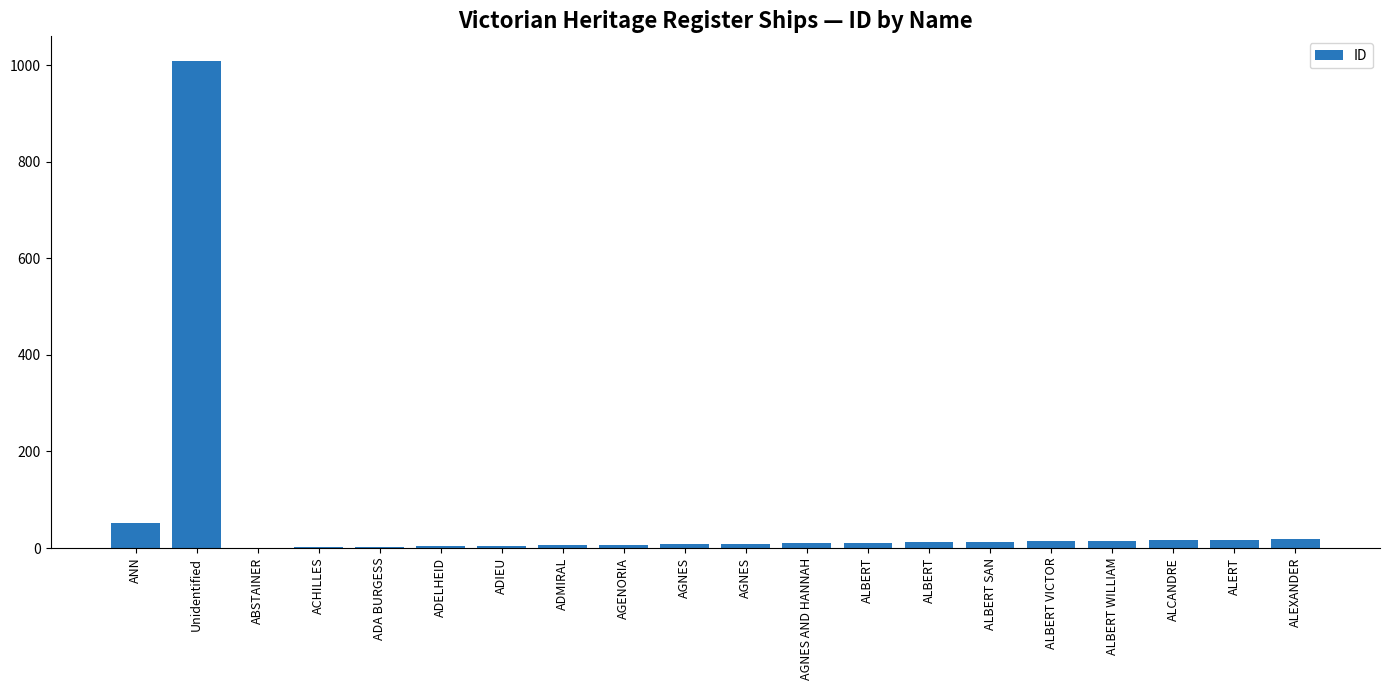

The value at ALBERT is 8. True or false?

False